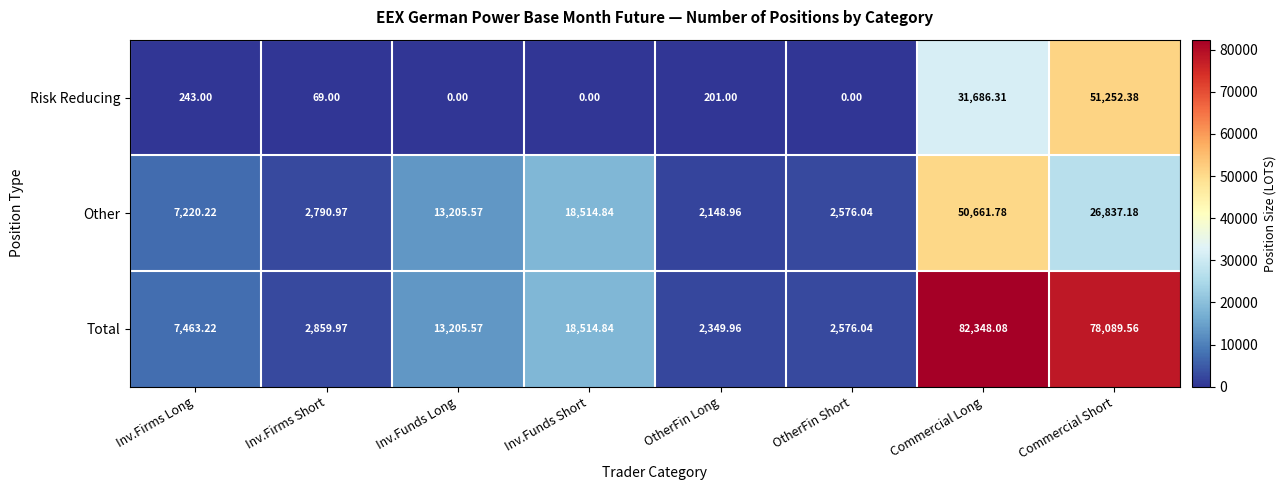

Where is Other nearest to the value 26405?

Commercial Short